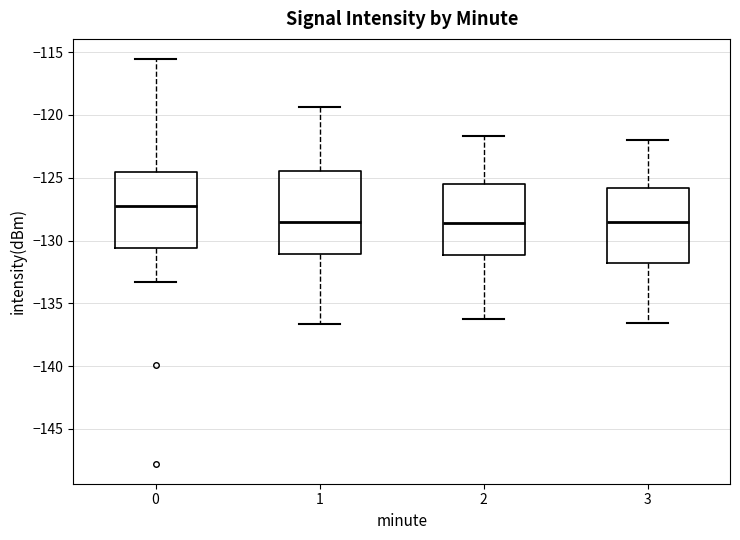

Reading left to right, transcribe this box plot: for each box, give where its median line is, the range the box spans, and where its two whiskers end, as read against the y-axis. The values are not printed on the chart, so give them approximately, as read against the axis.

0: median -127.5, box -130.5 to -124.5, whiskers -133.5 to -115.5
1: median -128.5, box -131.0 to -124.5, whiskers -136.5 to -119.5
2: median -128.5, box -131.0 to -125.5, whiskers -136.0 to -121.5
3: median -128.5, box -132.0 to -126.0, whiskers -136.5 to -122.0